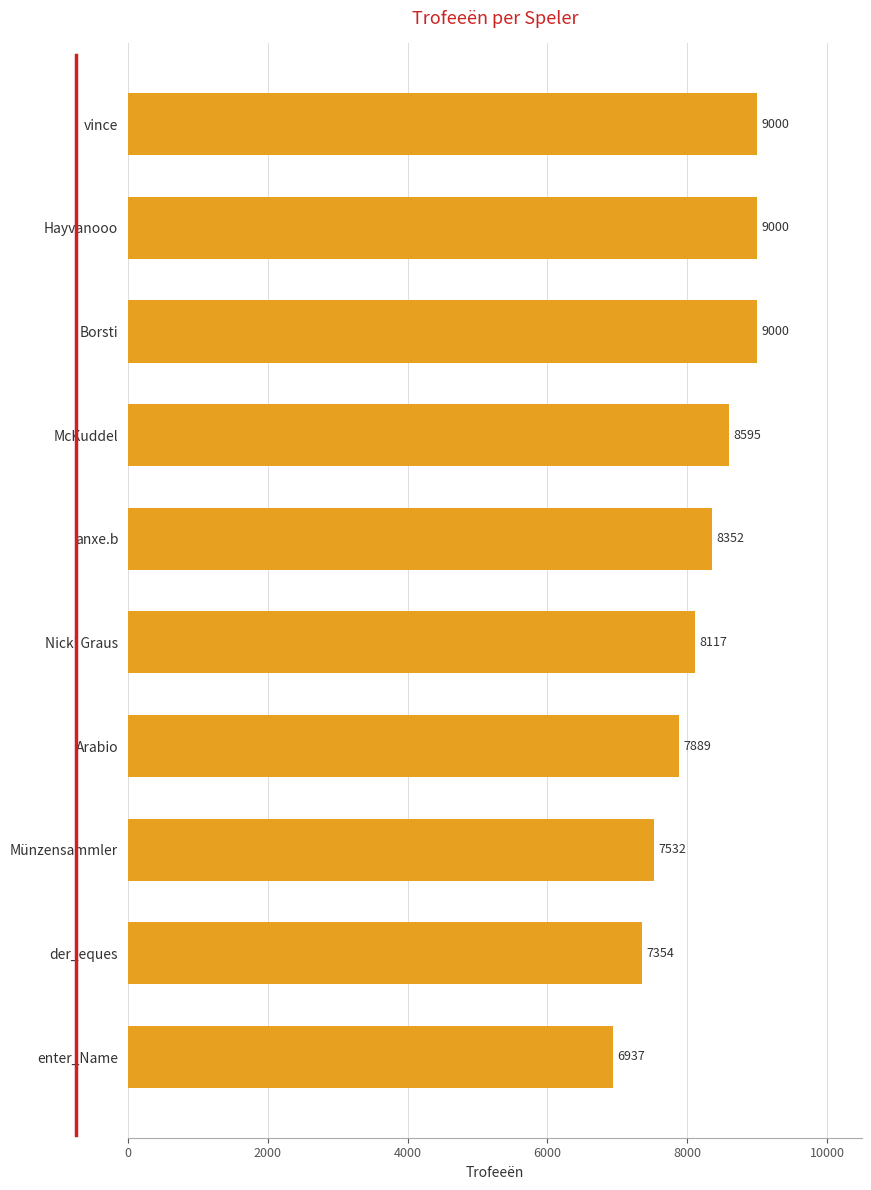

What is the change in value from McKuddel to Arabio?

-706